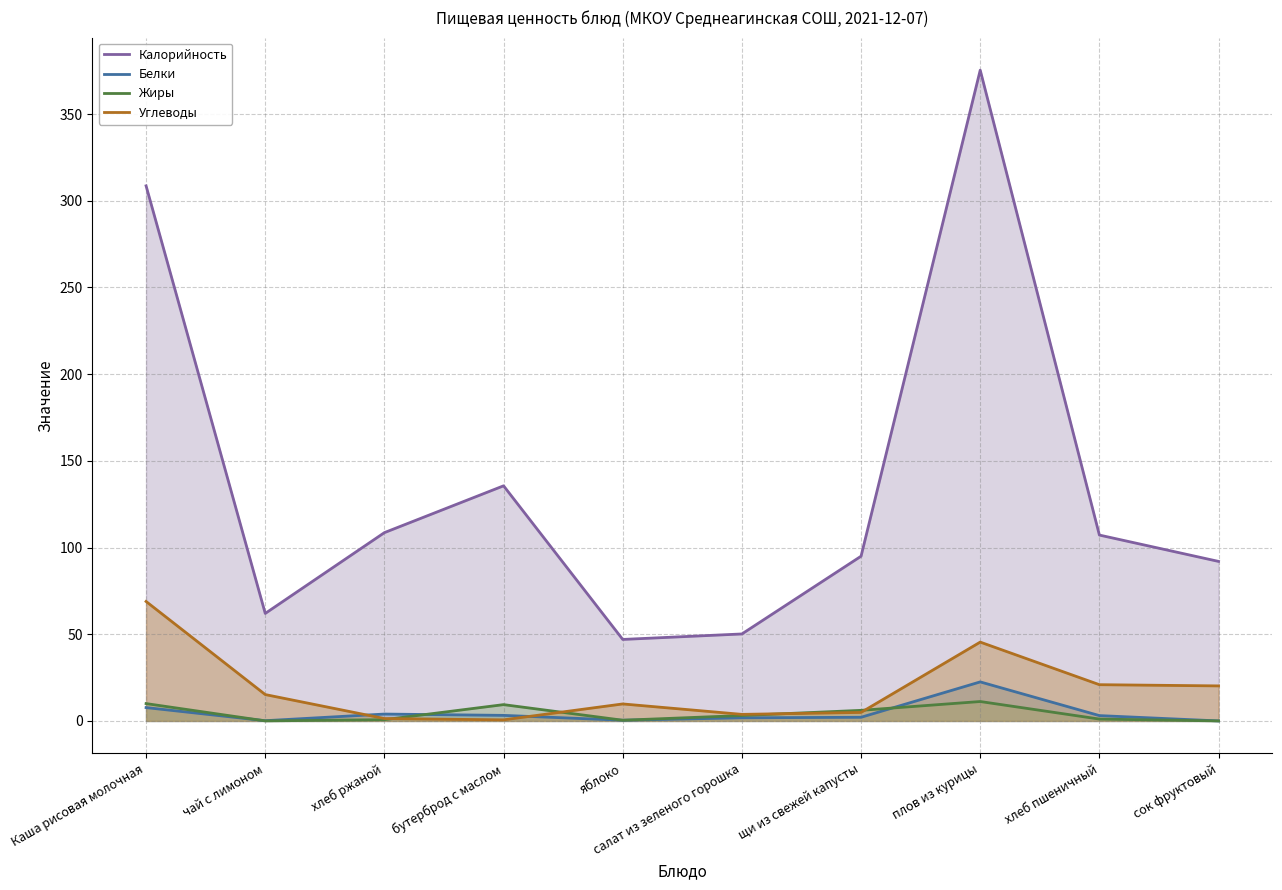

What position from the left is сок фруктовый?

10